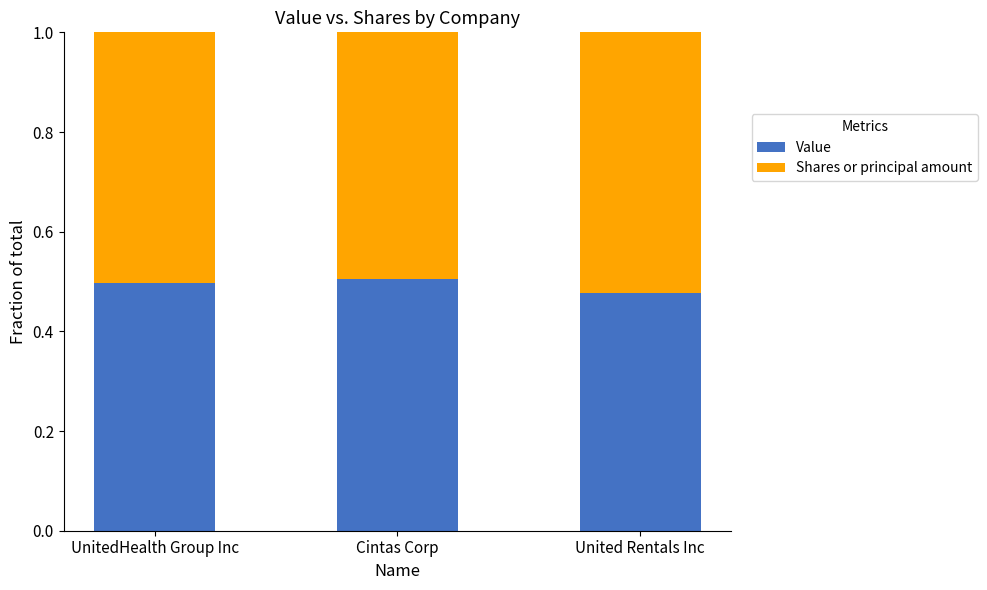

Count the Value values in the range 0 to 1.

3